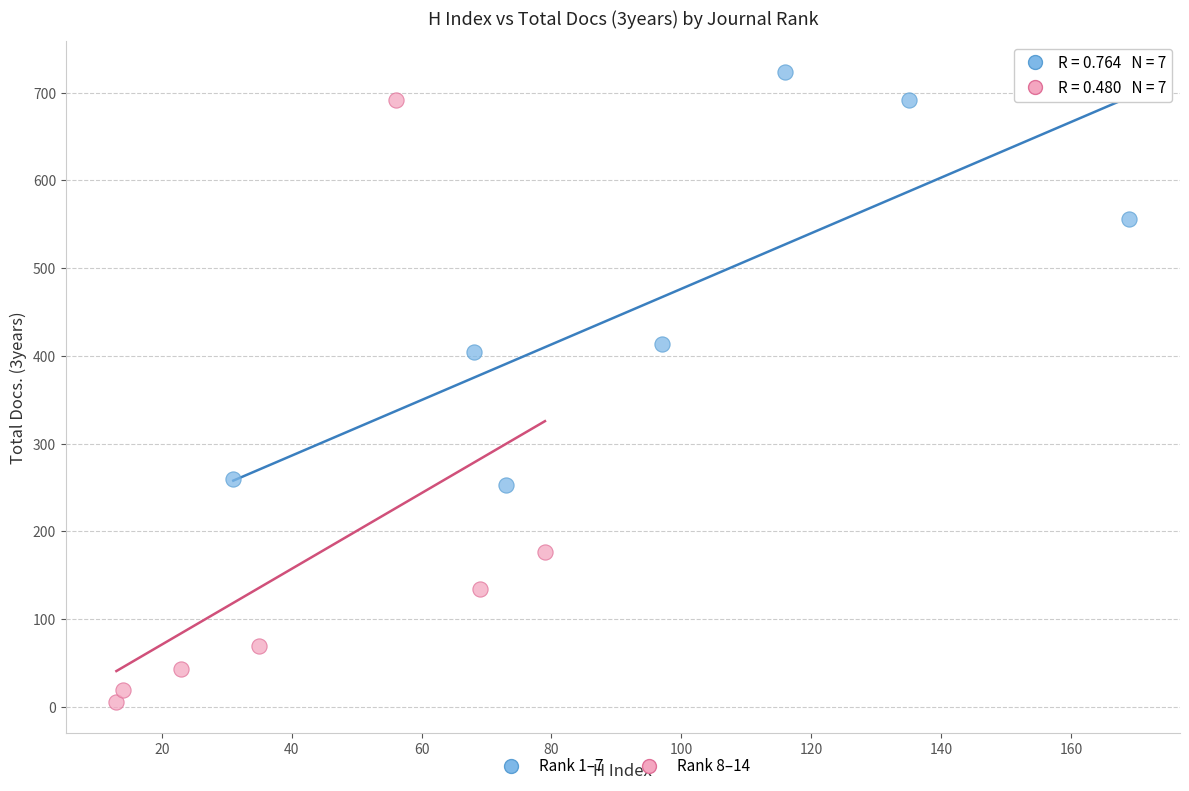

Which series contains the lowest Y value?

Rank 8–14